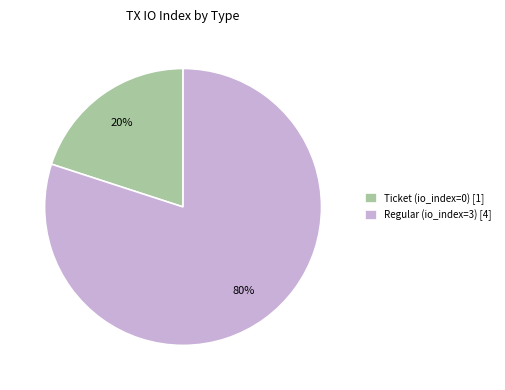

The Ticket (io_index=0) [1] slice represents 26% of the pie. True or false?

False